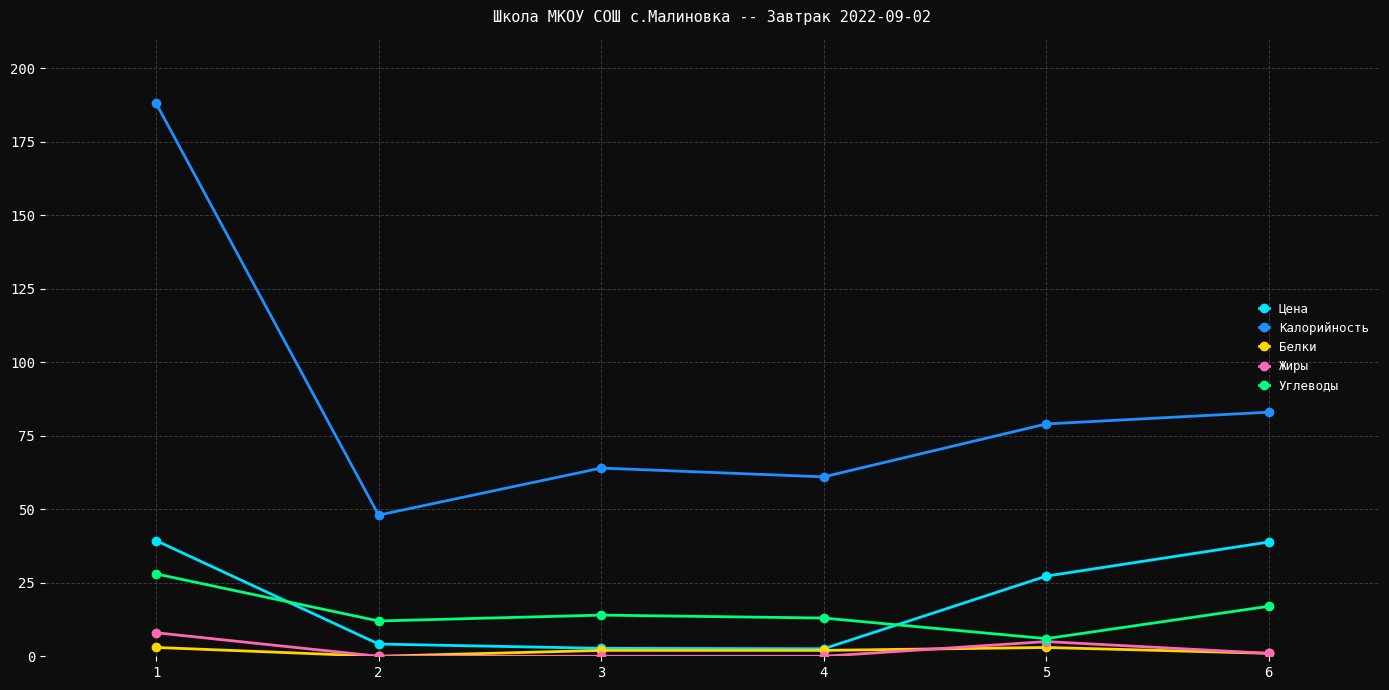

What is the highest value of the Углеводы series?

28.0